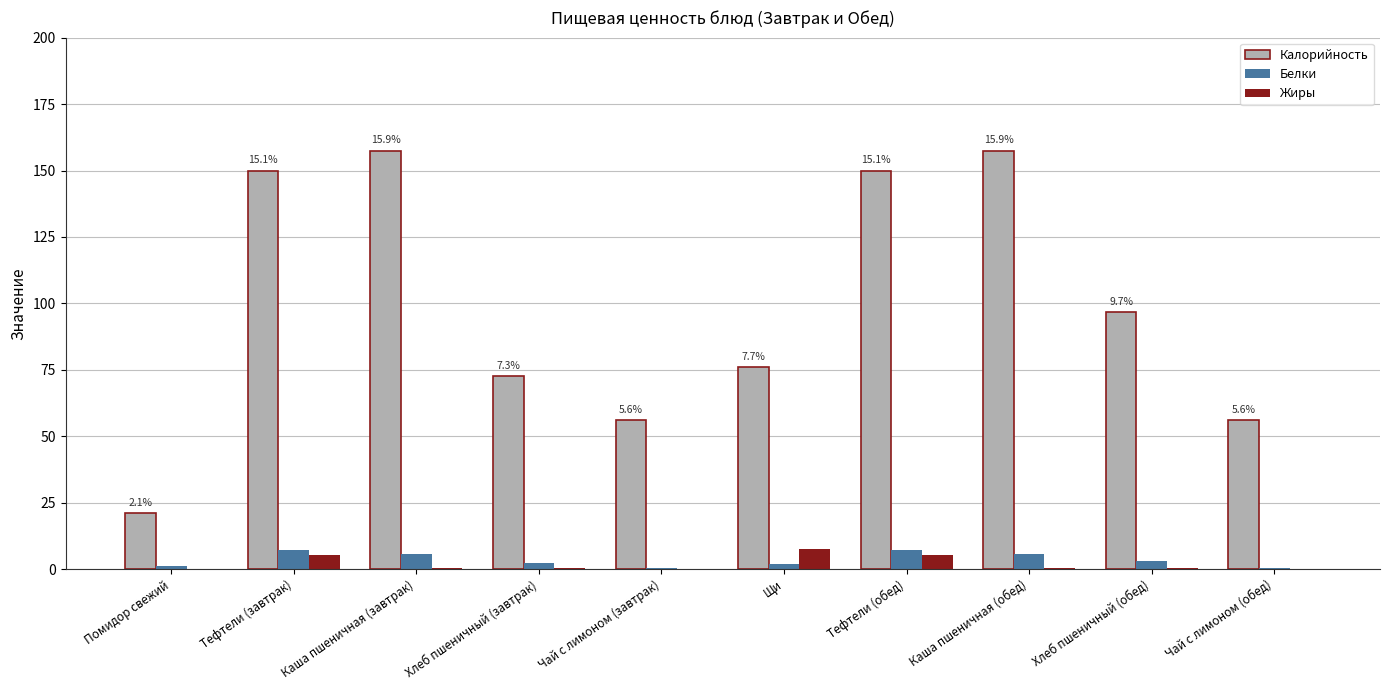

What is the maximum value for Жиры?

7.6